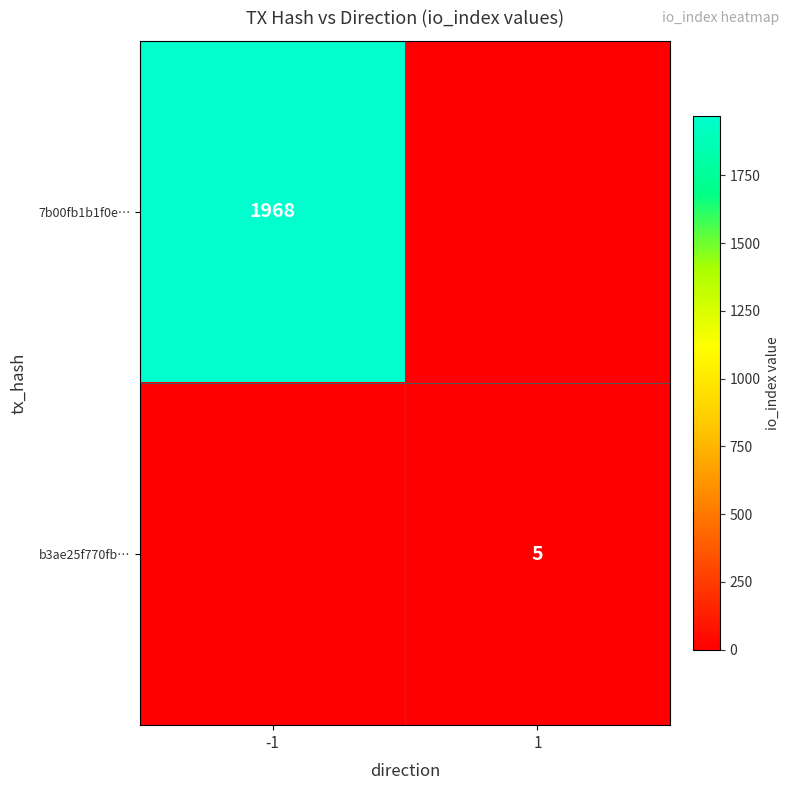

The 7b00fb1b1f0e… series shows 1968 at -1. True or false?

True